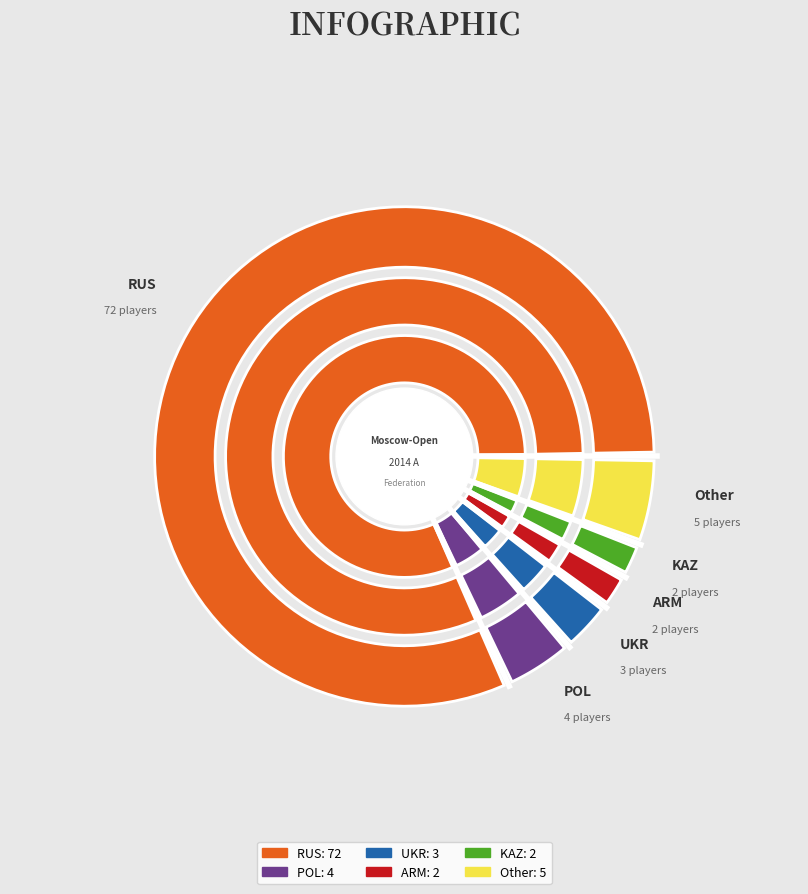

Is the sum of KAZ and RUS greater than half?

Yes